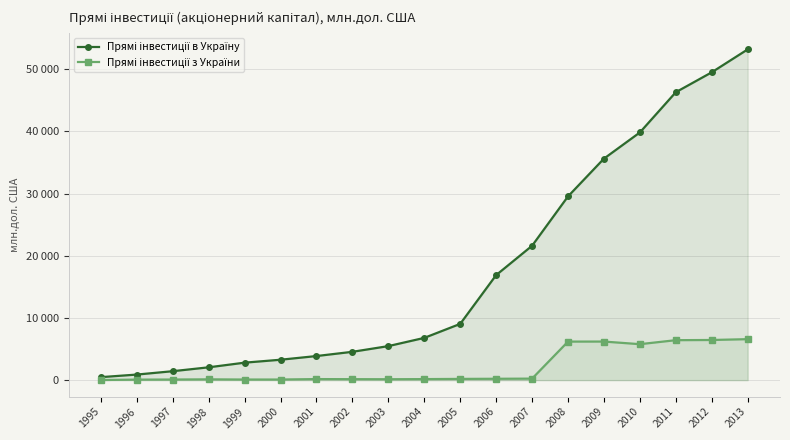

At which category is the sum across all series the highest?

2013